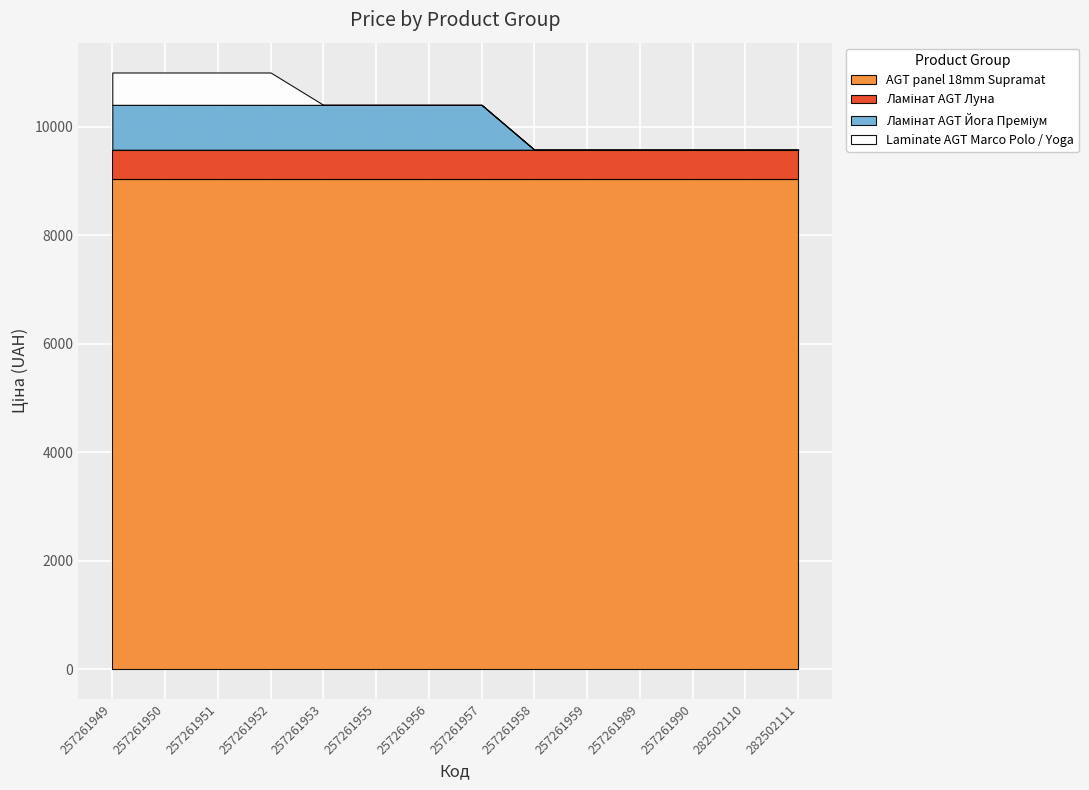

The value of AGT panel 18mm Supramat at 257261950 is 9033.4. True or false?

True